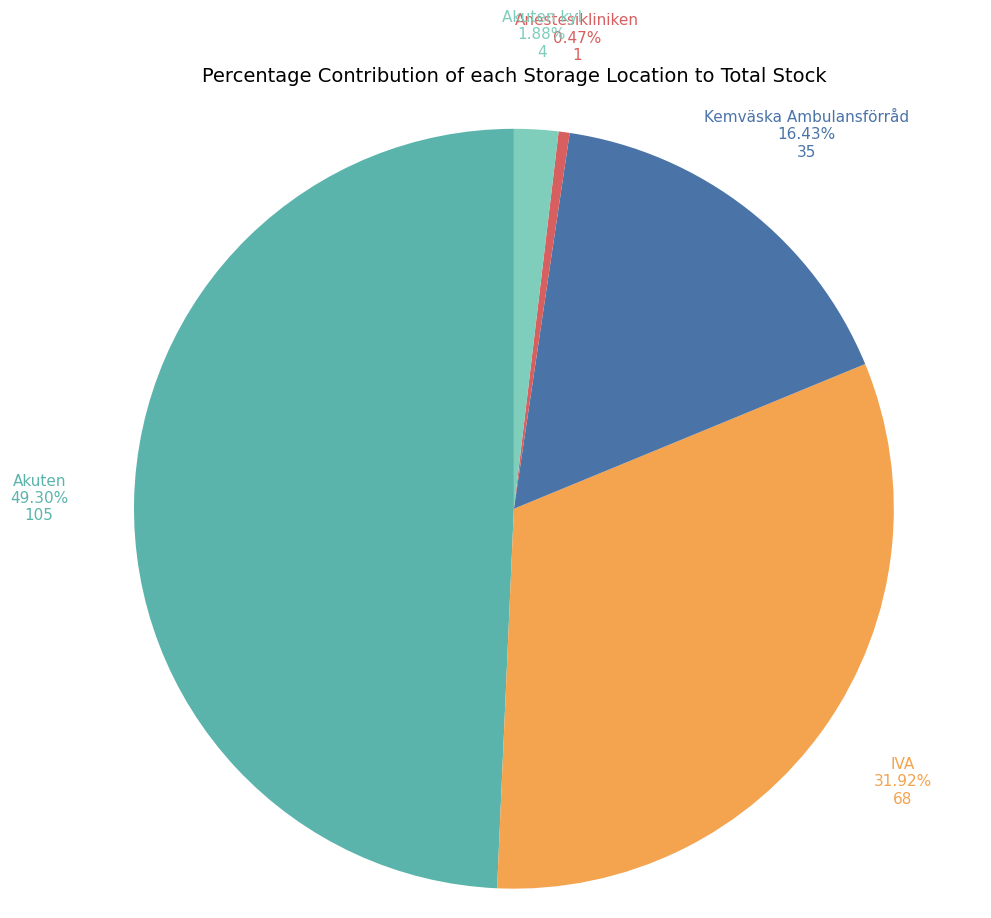

Is there any slice that represents more than half of the pie?

No